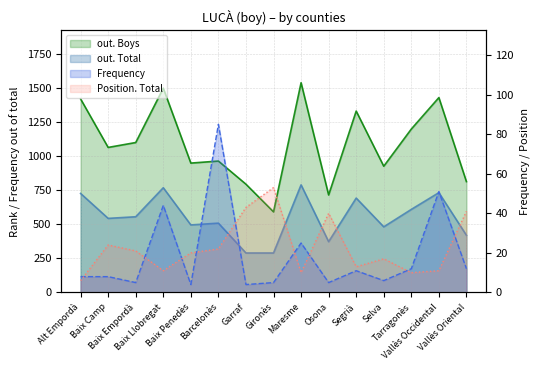

What is the sum of all Position. Total values?

342